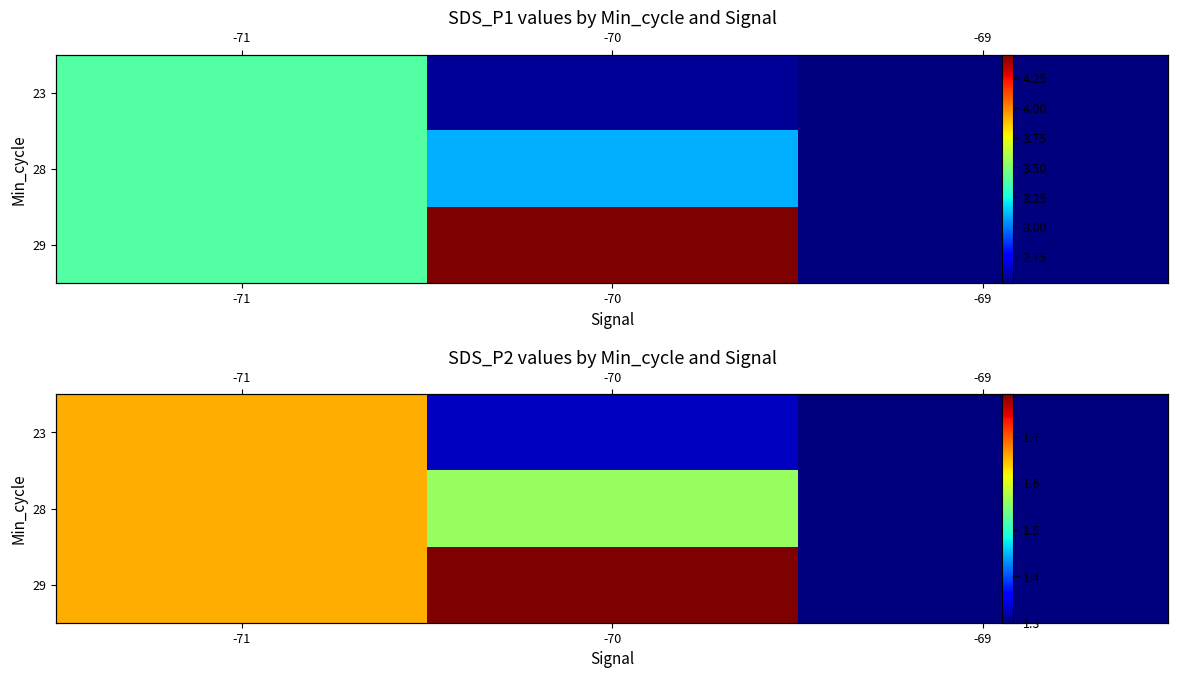

What is the sum of all 23 values?

4.3